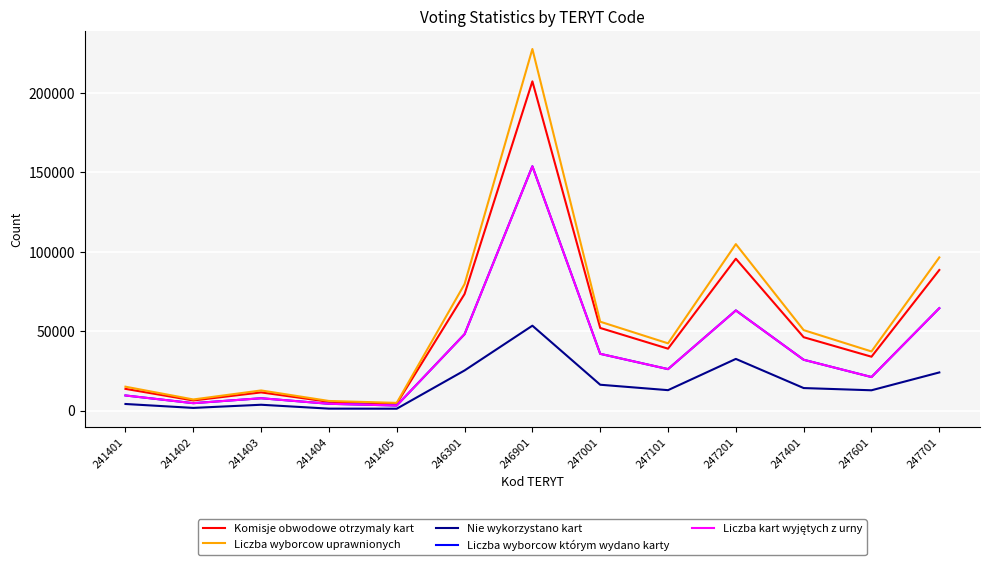

True or false: Nie wykorzystano kart and Liczba wyborcow którym wydano karty intersect in this chart.

False